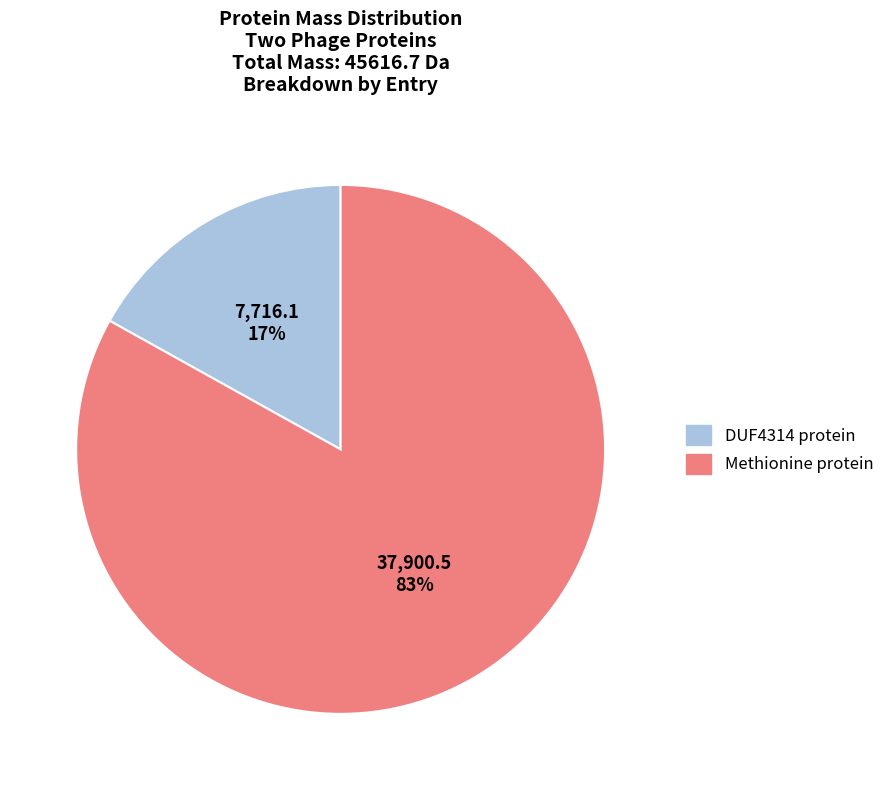

Is it true that DUF4314 protein is 24% of the pie?

False